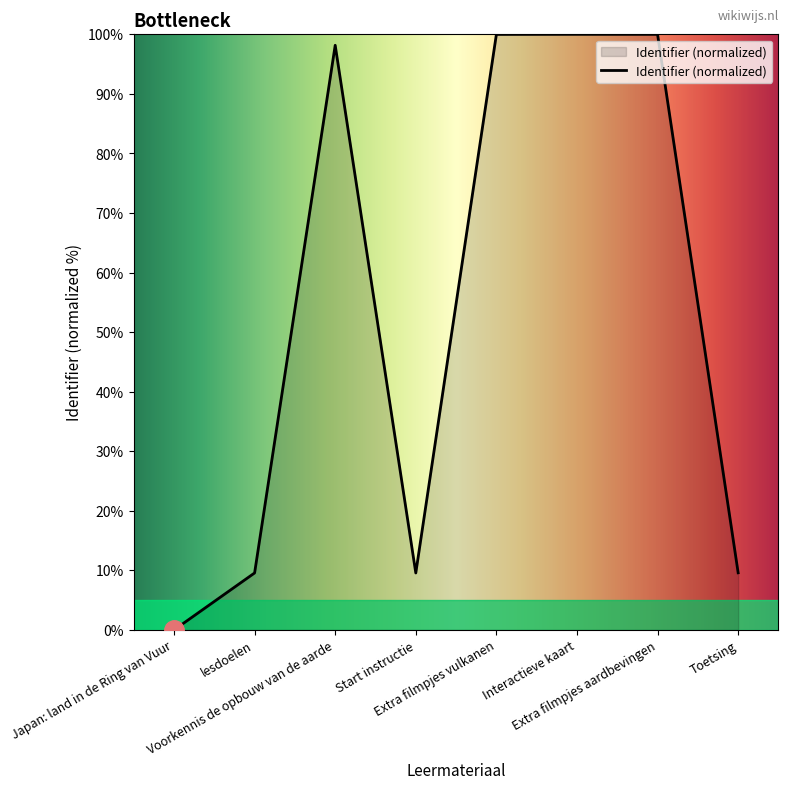

What is the difference between the maximum and minimum values?

100.0